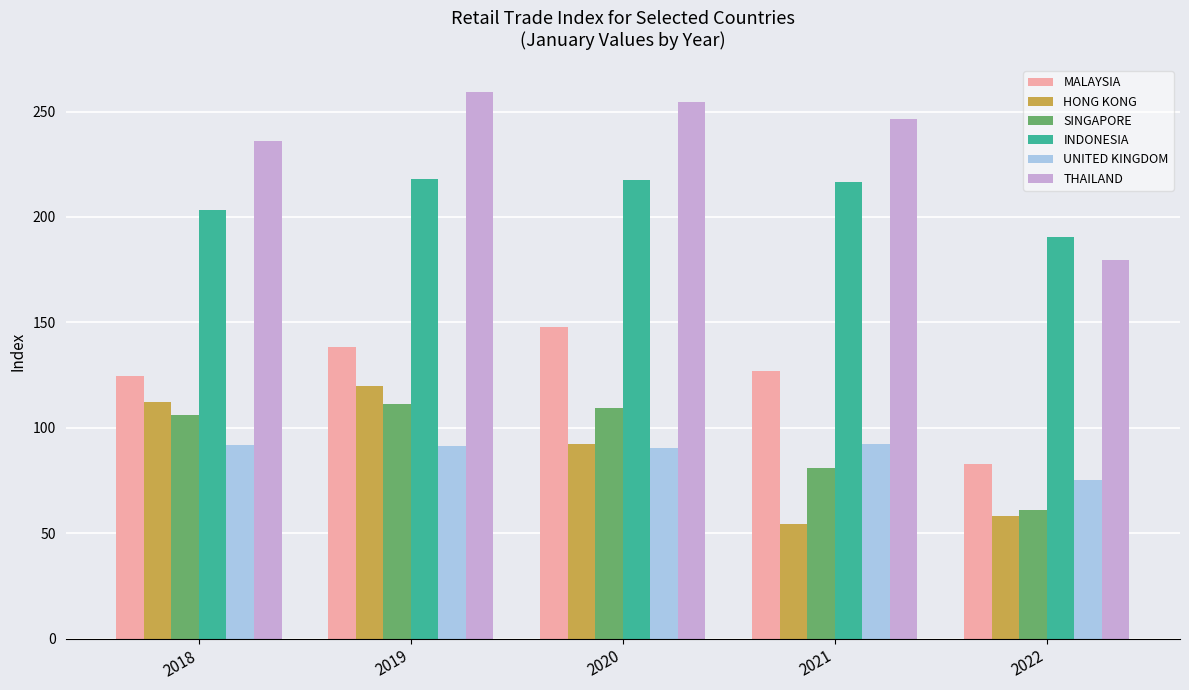

Rank the series by their maximum value, from highest to lowest.

THAILAND, INDONESIA, MALAYSIA, HONG KONG, SINGAPORE, UNITED KINGDOM